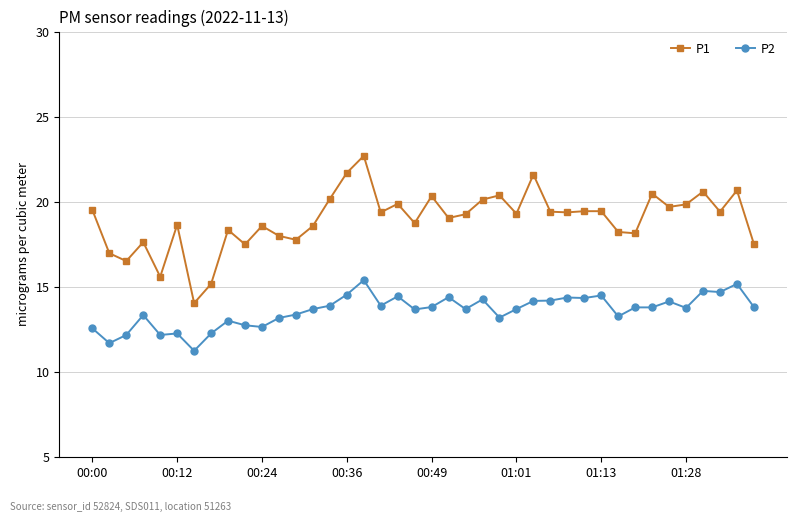

Which series has the largest total across all categories?

P1